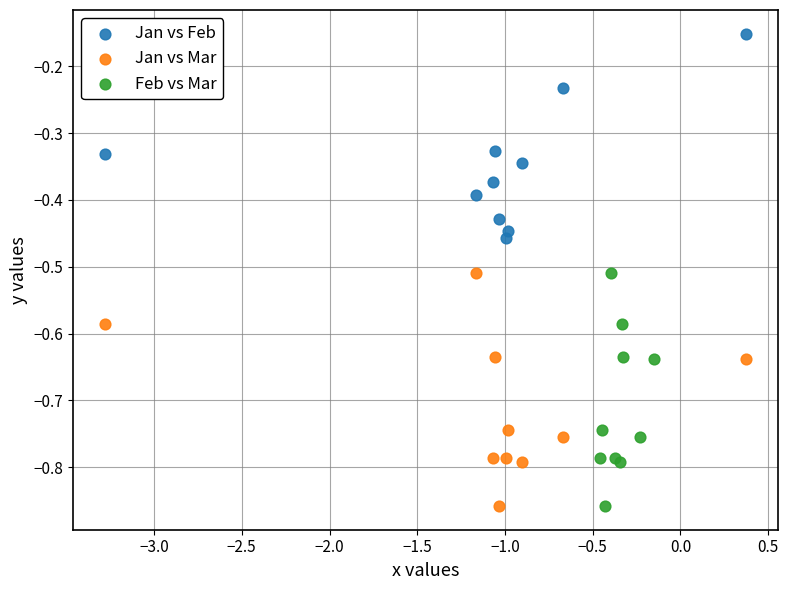

Which series contains the highest Y value?

Jan vs Feb